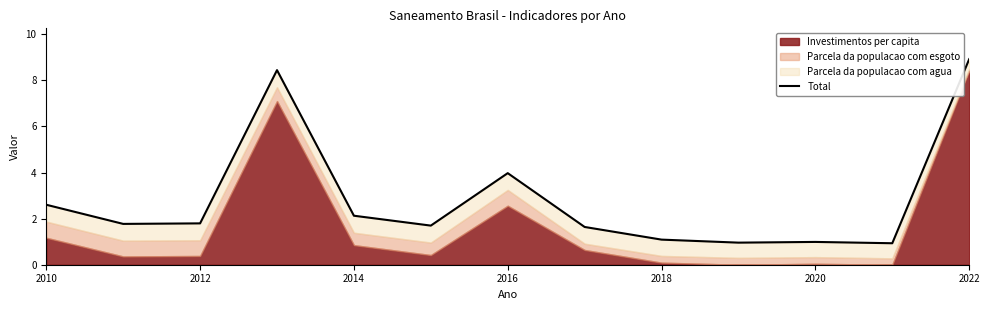

How many lines are shown in the chart?

1